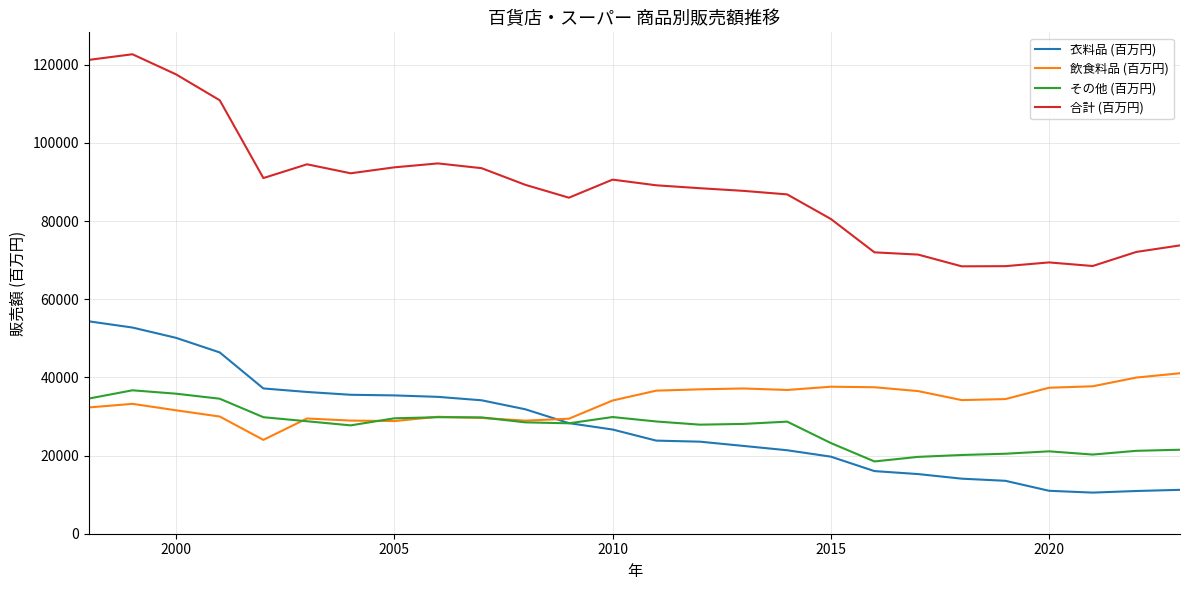

What are all the series names shown in the legend?

衣料品 (百万円), 飲食料品 (百万円), その他 (百万円), 合計 (百万円)